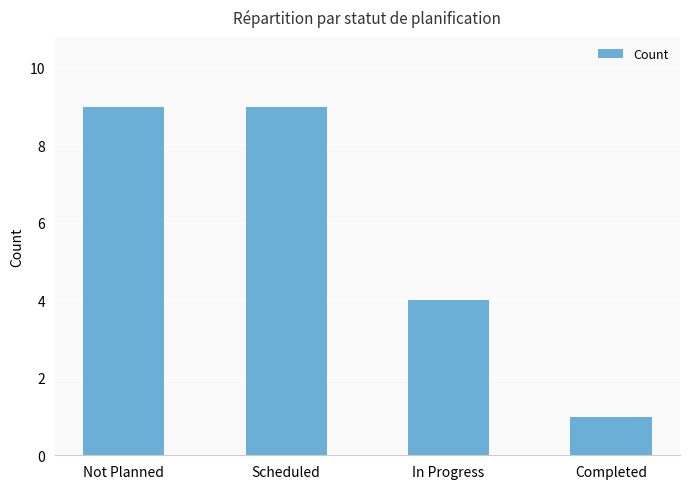

What is the value of the 4th bar from the left?

1